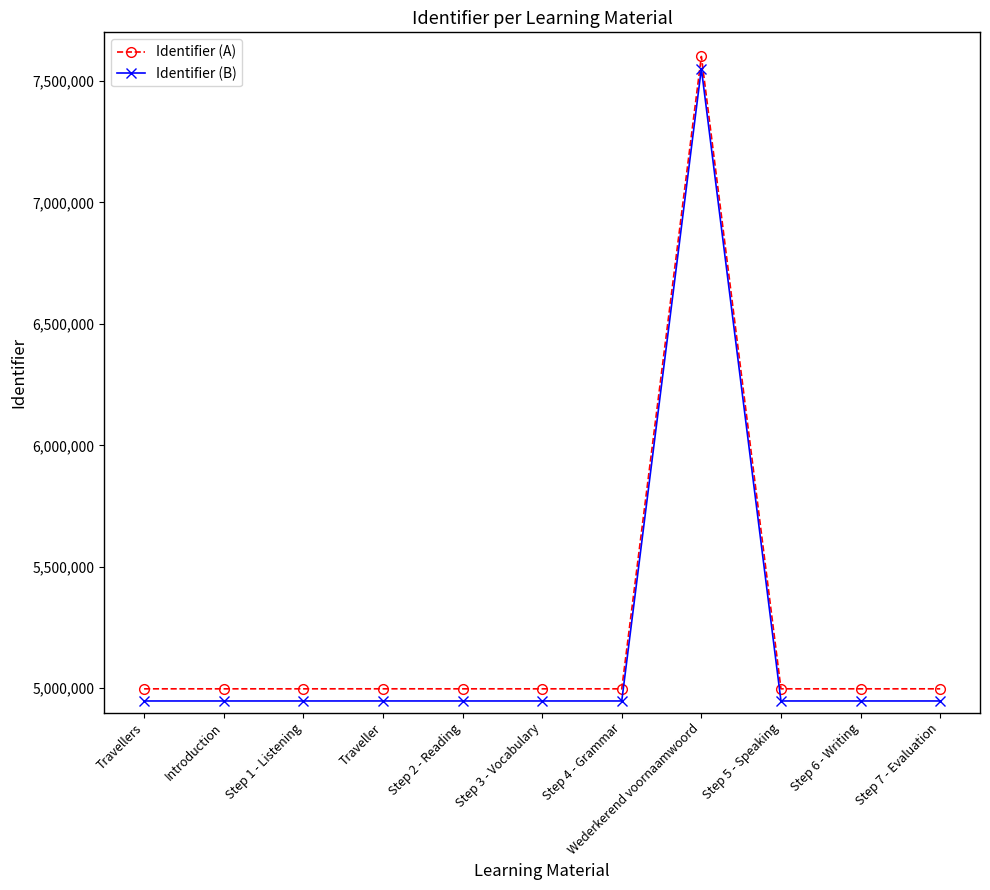

What value does the Identifier (A) series have at Introduction?

4997748